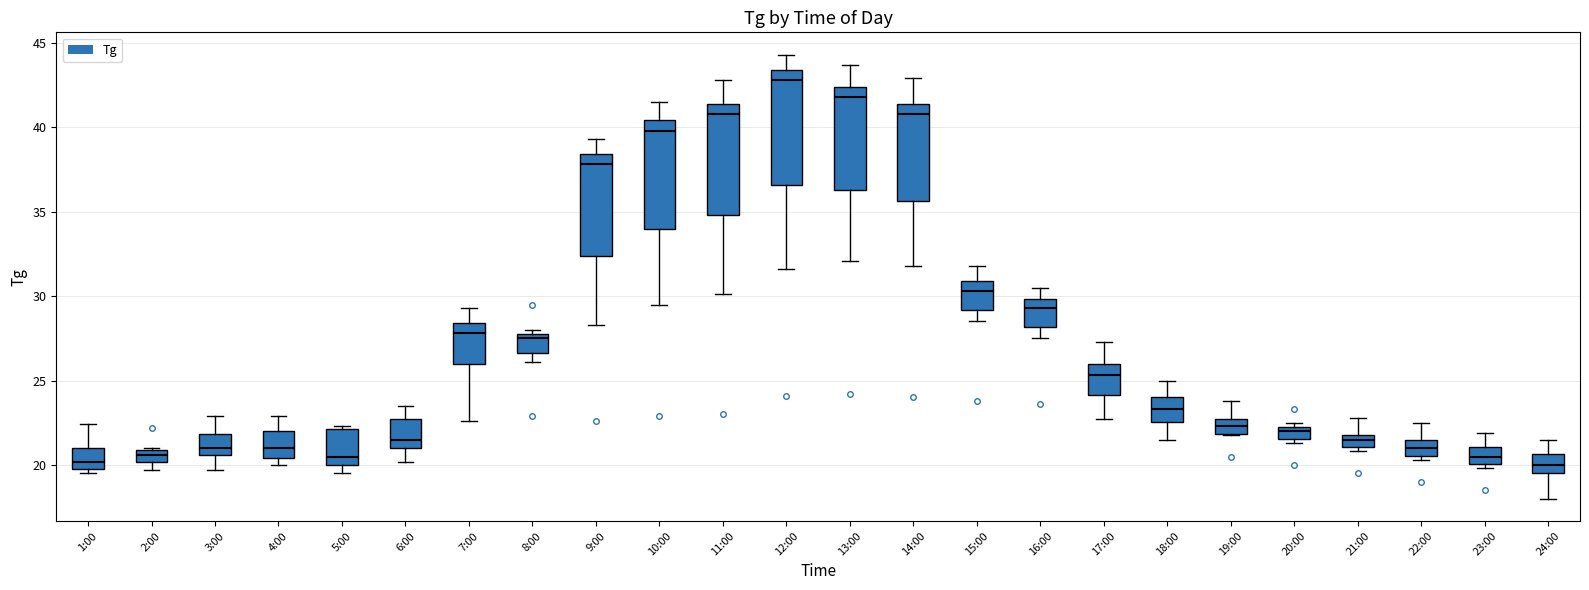

Where does the median line of the box for 8:00 sit on the y-axis? The values are not printed on the chart, so give them approximately, as read against the axis.

27.5